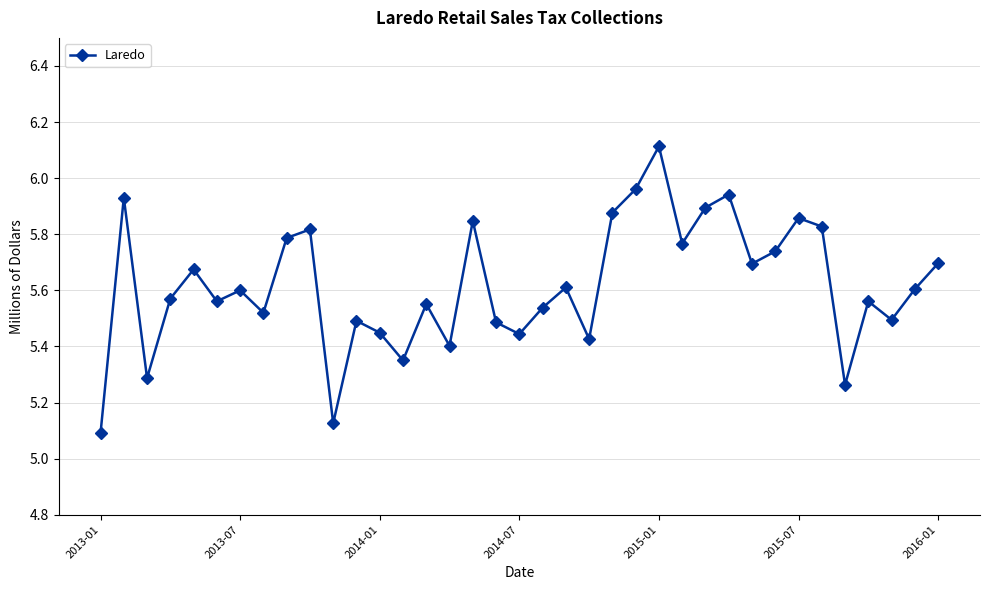

Does the chart display data point markers on the line(s)?

Yes